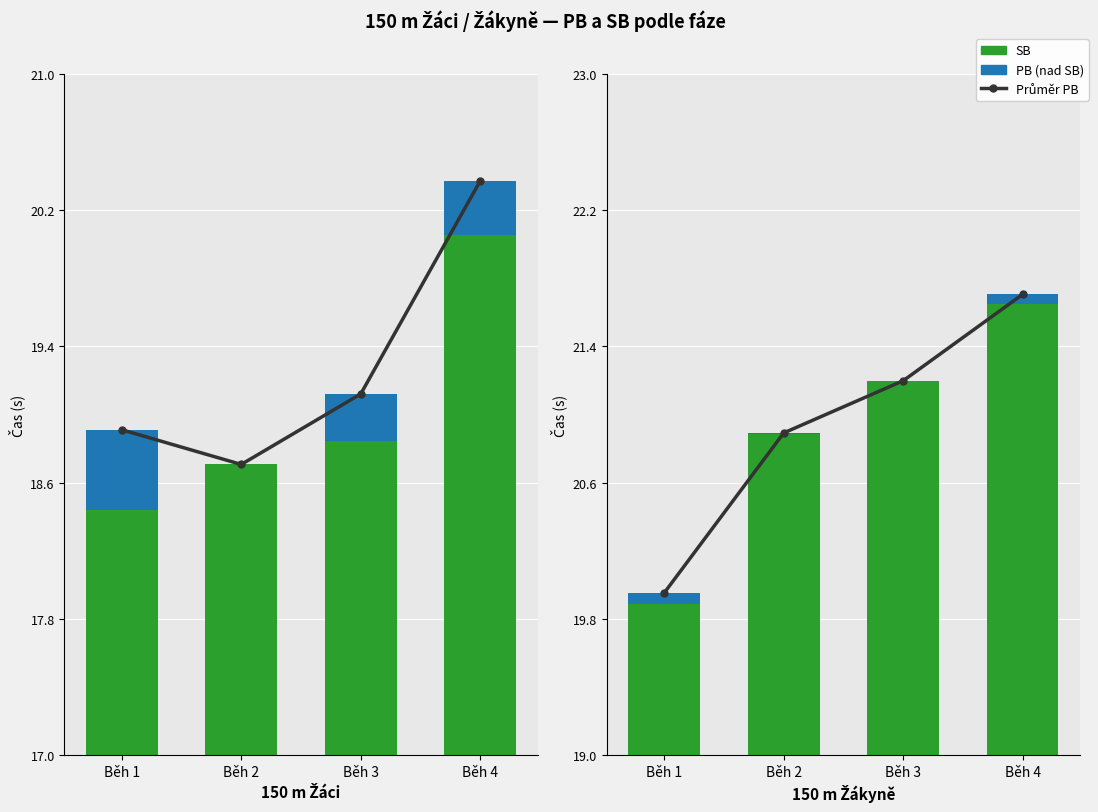

What is the highest value of the SB series?

21.6